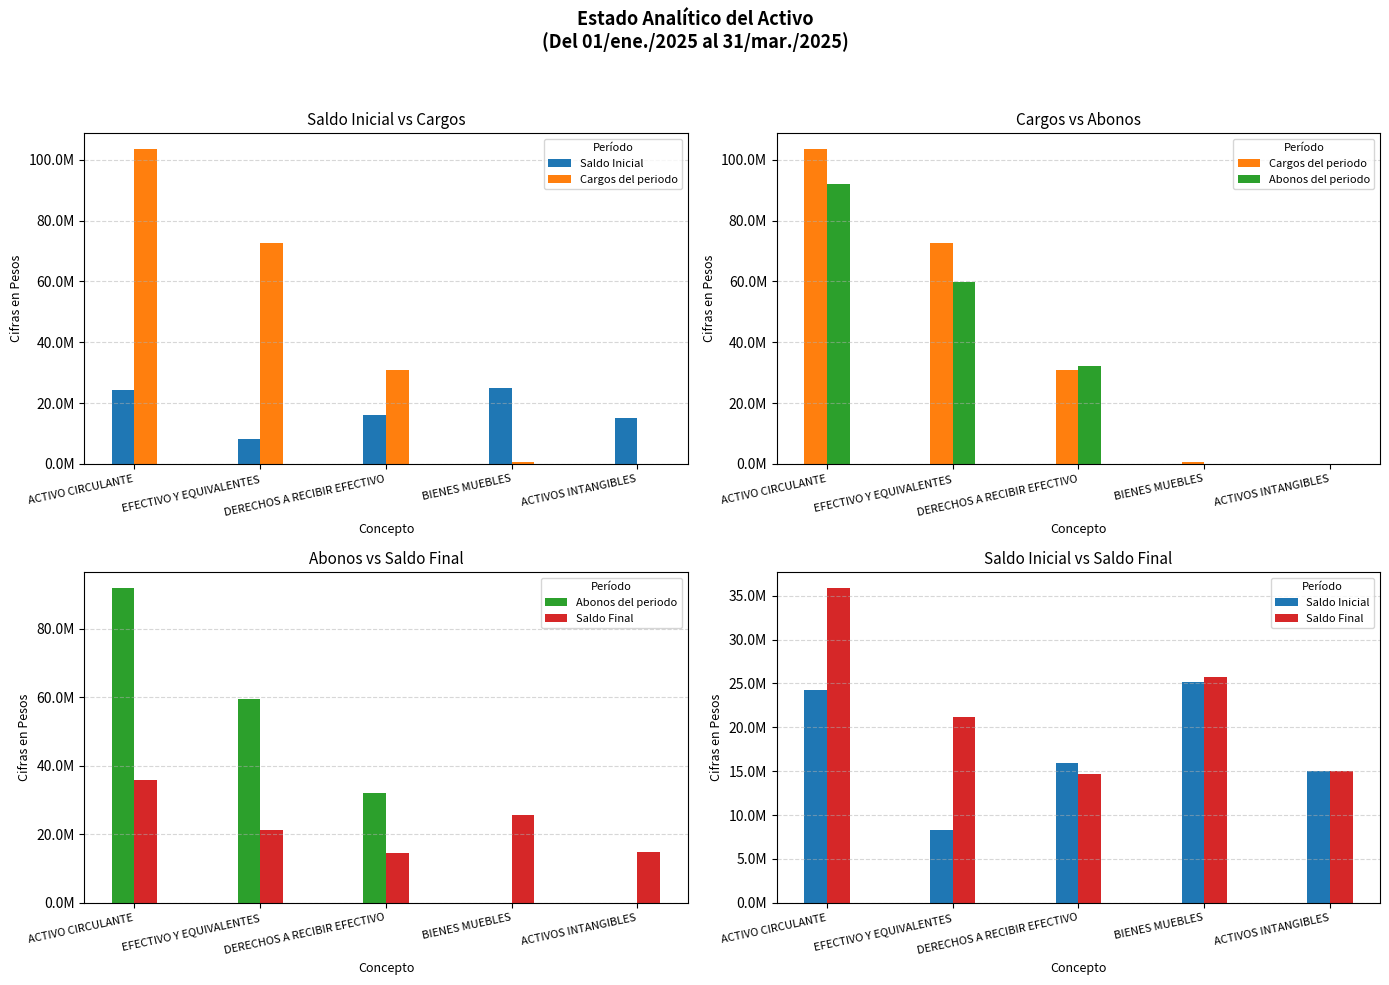

At which category does the chart reach its minimum across all series?

ACTIVOS INTANGIBLES